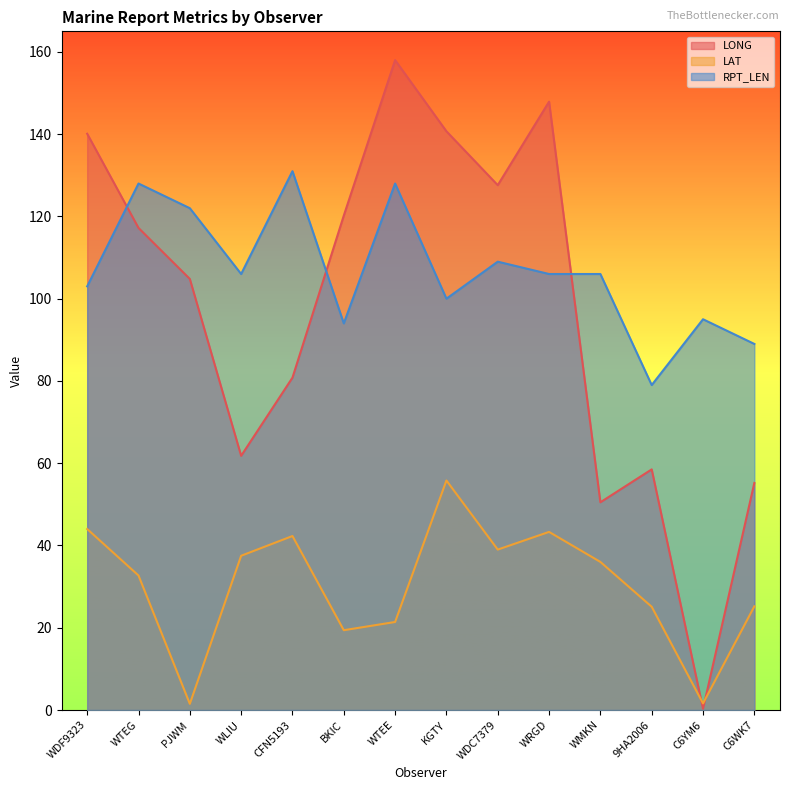

How many categories are shown in the chart?

14